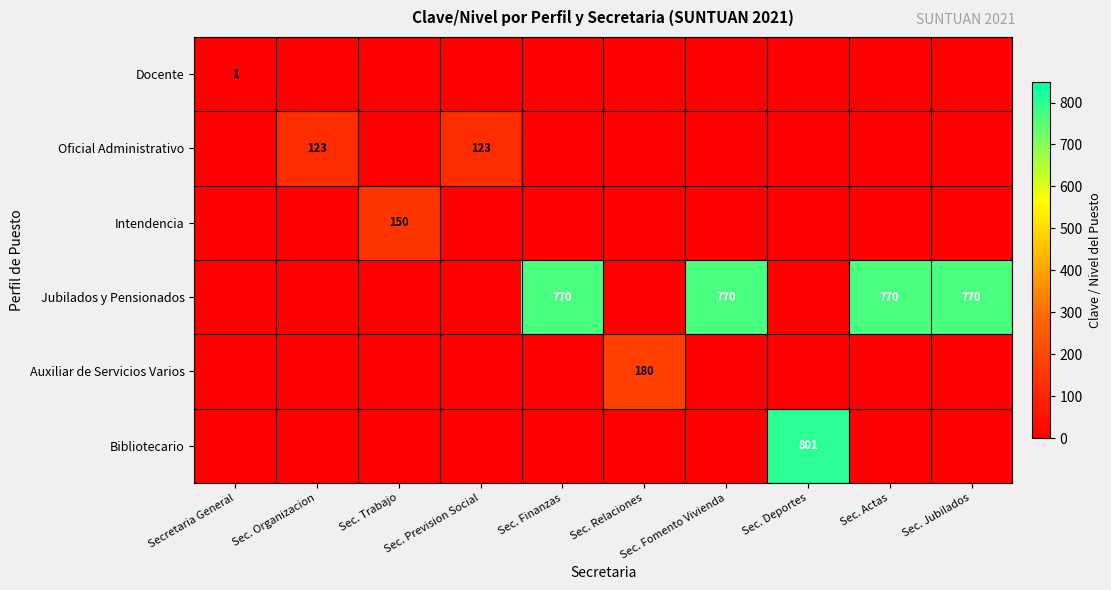

The value of Bibliotecario at Sec. Jubilados is 420. True or false?

False